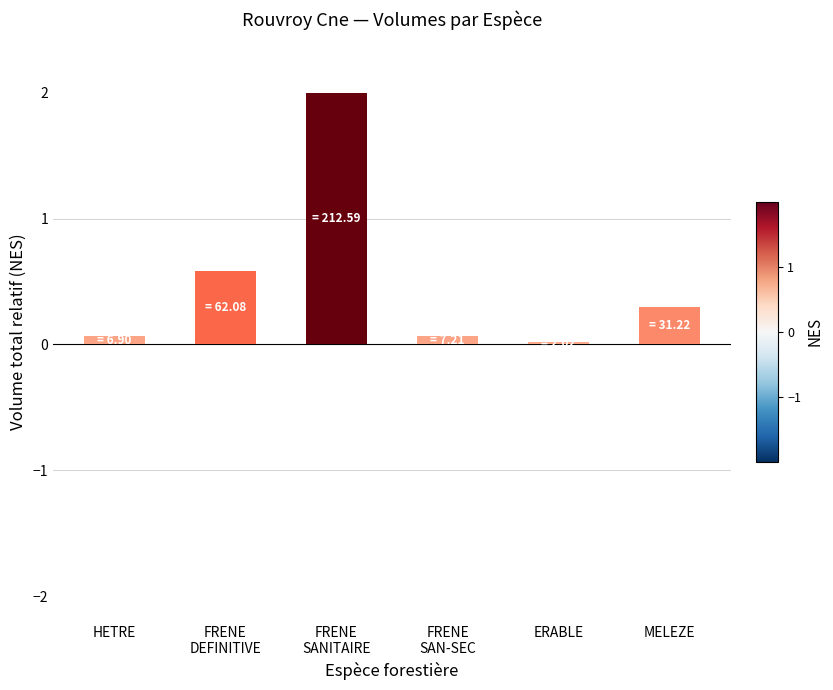

Between FRENE
DEFINITIVE and HETRE, which is larger?

FRENE
DEFINITIVE